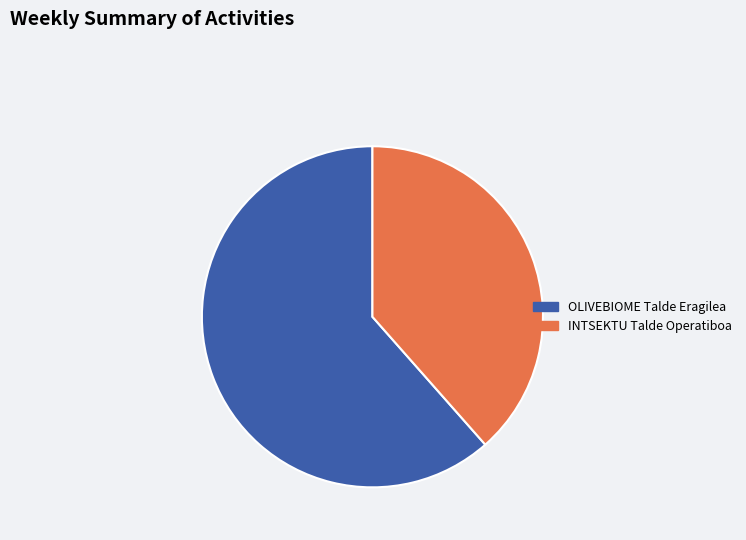

What is the ratio of the value at INTSEKTU Talde Operatiboa to the value at OLIVEBIOME Talde Eragilea?

0.6